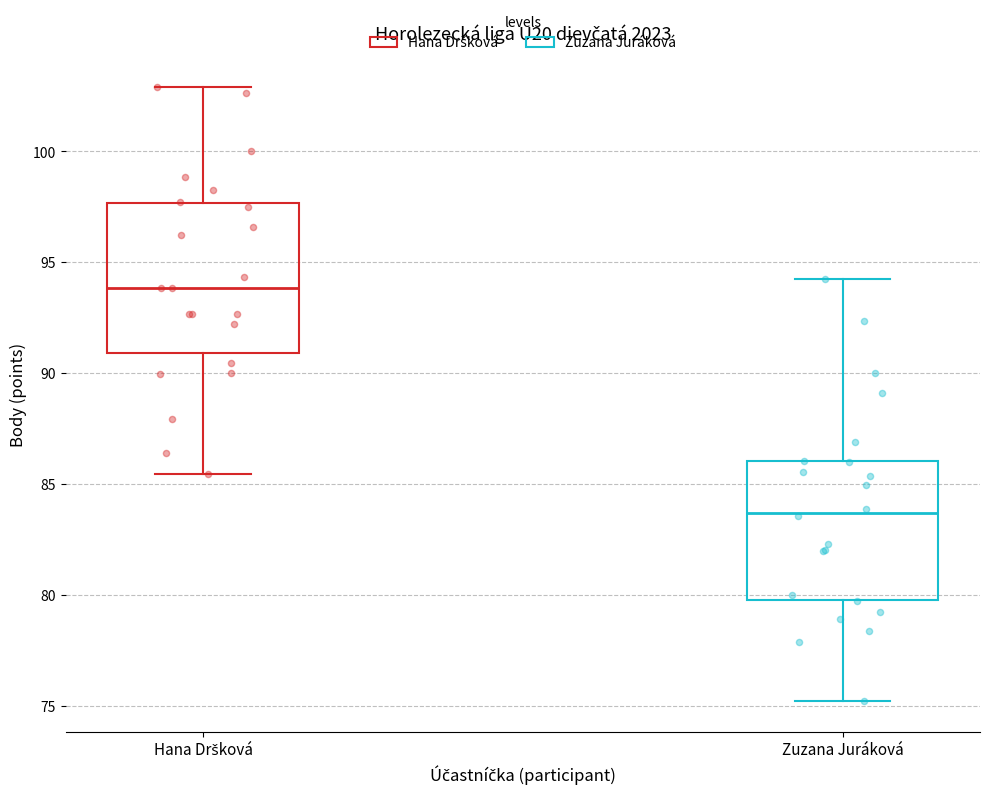

Reading left to right, read every box against the y-axis: the position of its median line, the range the box covers, and the ends of its whiskers. The values are not printed on the chart, so give them approximately, as read against the axis.

Hana Dršková: median 94.0, box 91.0 to 97.5, whiskers 85.5 to 103.0
Zuzana Juráková: median 83.5, box 80.0 to 86.0, whiskers 75.0 to 94.5